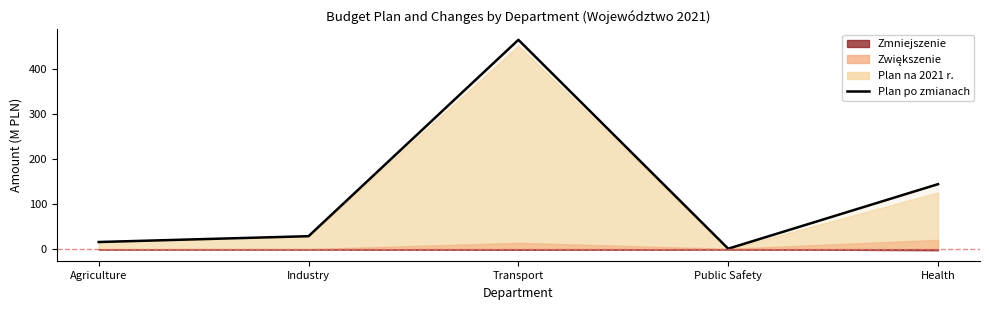

What is the value of the 2nd point from the left?

28.9